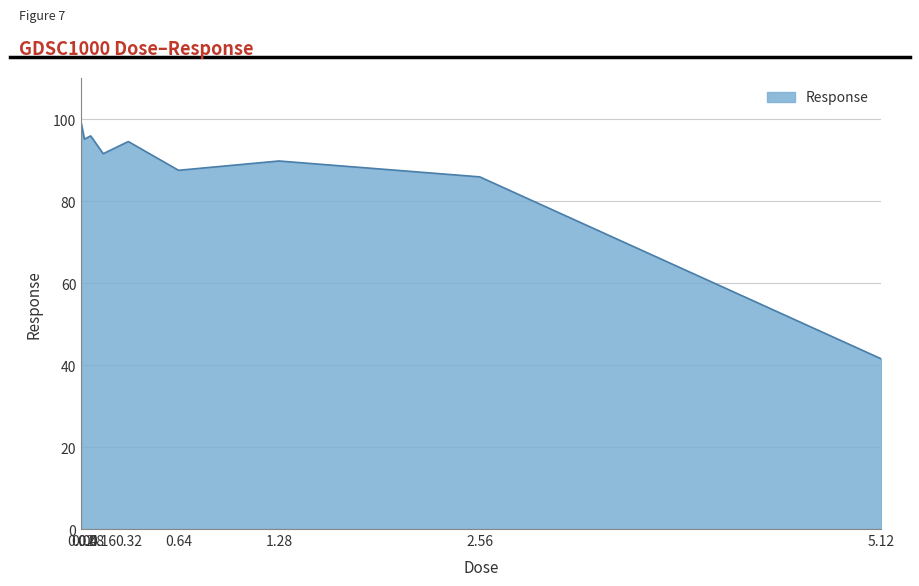

What is the approximate value at 0.08?

95.9